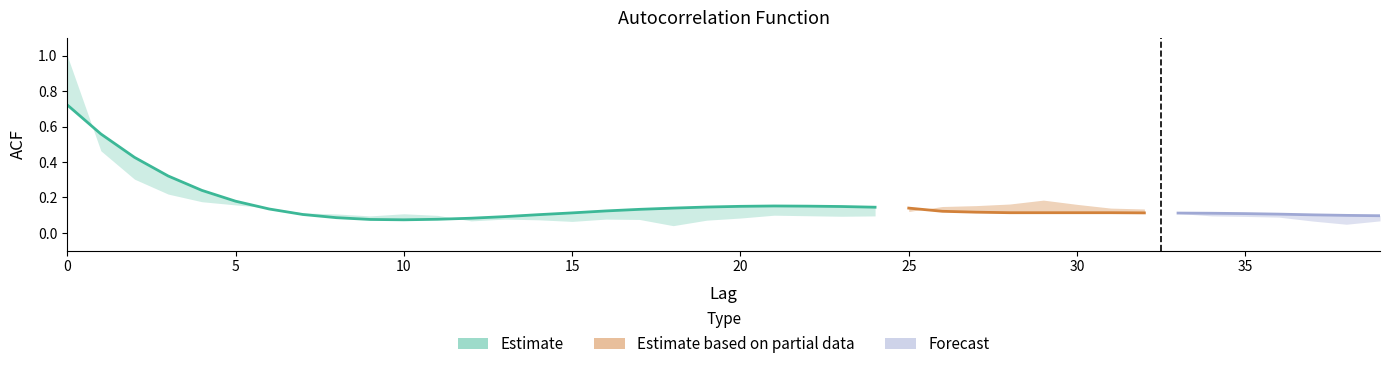

How many lines are shown in the chart?

3